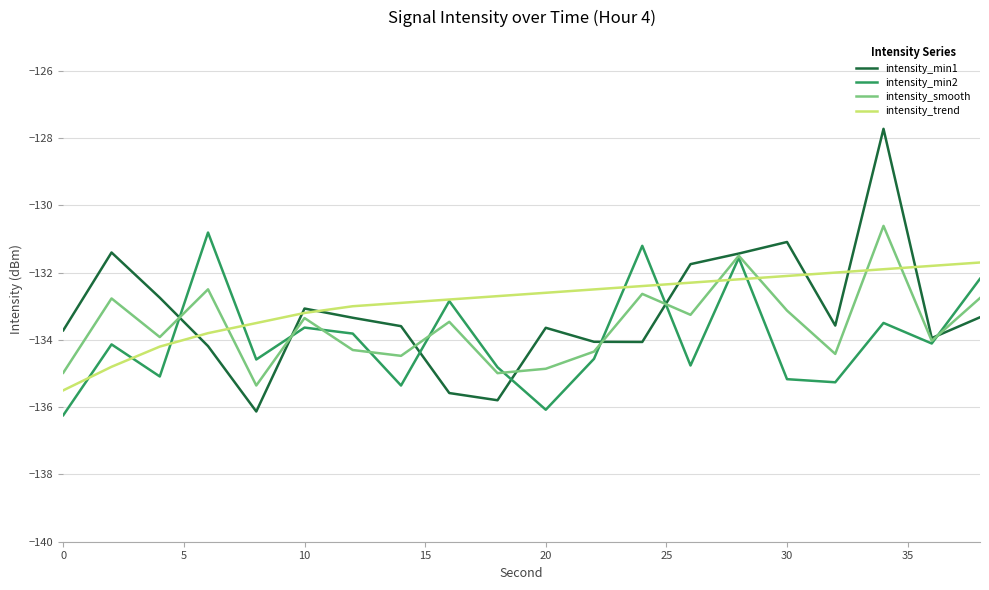

What is the smallest value displayed?

-136.2